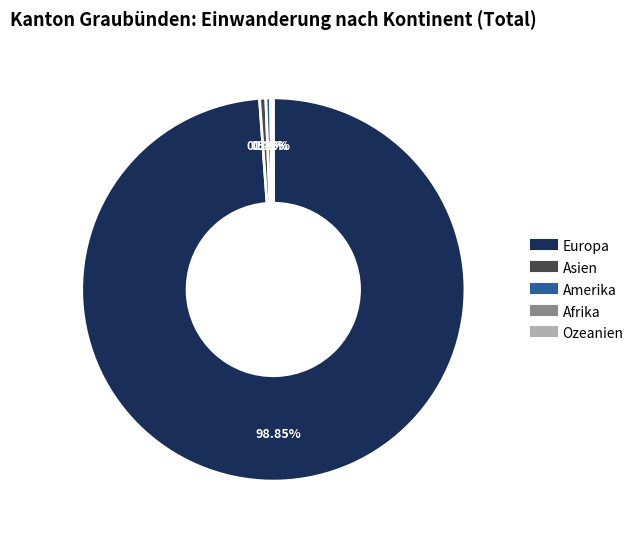

Which slice is the largest?

Europa